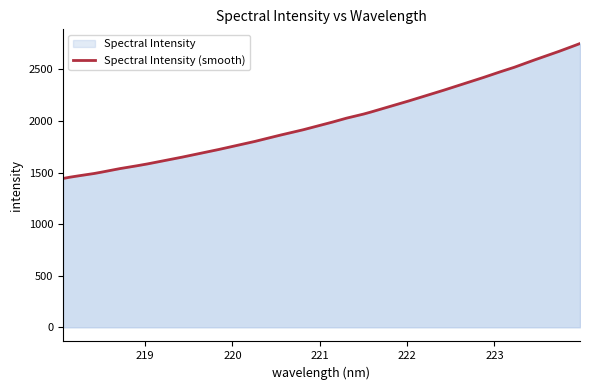

Where does the data first go above 1982?

221.1174